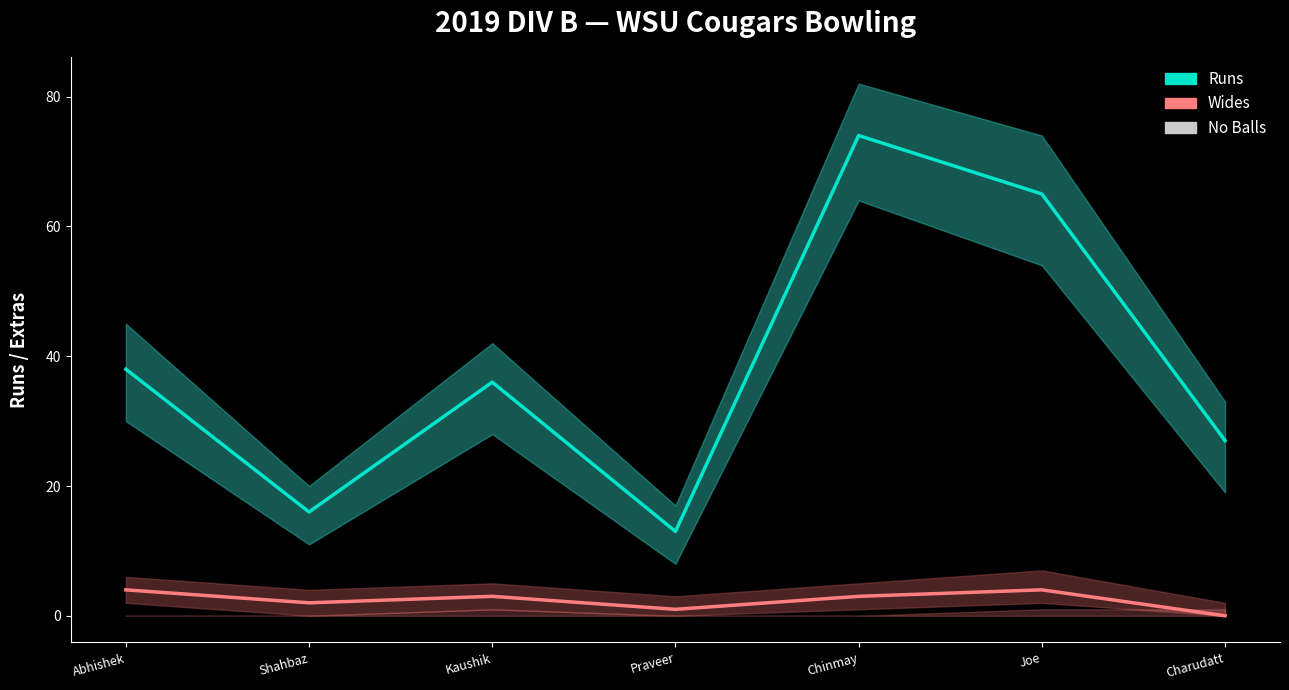

True or false: Runs and Wides intersect in this chart.

False